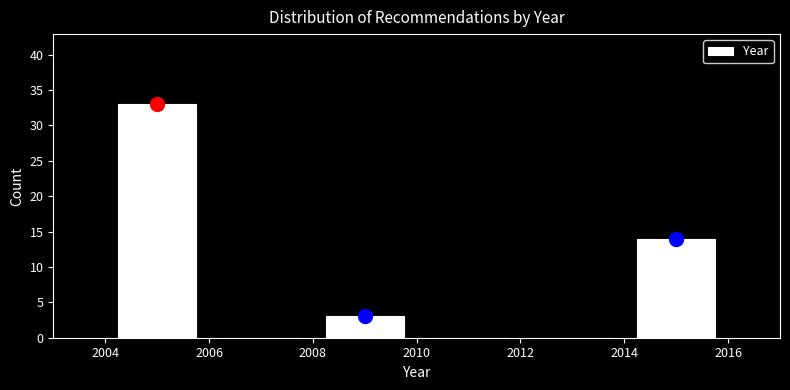

Reading left to right, list every bar in this chart as the range it spans on the x-axis followed by its height. The values are not printed on the chart, so give them approximately, as read against the axis.

2004 to 2006: 33
2006 to 2008: 0
2008 to 2010: 3
2010 to 2012: 0
2012 to 2014: 0
2014 to 2016: 14